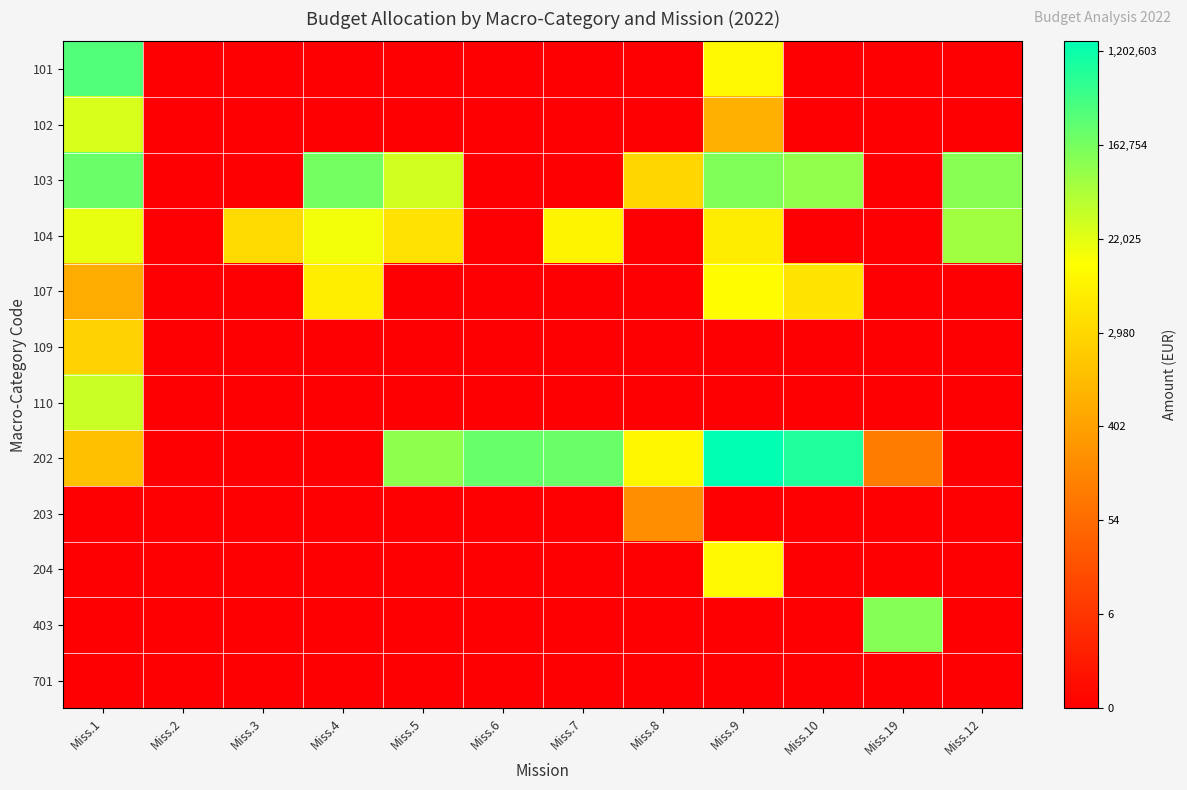

Reading left to right, transcribe all the data shown in this chart.

101: Miss.1=12.7	Miss.2=0.0	Miss.3=0.0	Miss.4=0.0	Miss.5=0.0	Miss.6=0.0	Miss.7=0.0	Miss.8=0.0	Miss.9=9.2	Miss.10=0.0	Miss.19=0.0	Miss.12=0.0
102: Miss.1=10.2	Miss.2=0.0	Miss.3=0.0	Miss.4=0.0	Miss.5=0.0	Miss.6=0.0	Miss.7=0.0	Miss.8=0.0	Miss.9=6.6	Miss.10=0.0	Miss.19=0.0	Miss.12=0.0
103: Miss.1=12.2	Miss.2=0.0	Miss.3=0.0	Miss.4=12.0	Miss.5=10.3	Miss.6=0.0	Miss.7=0.0	Miss.8=8.0	Miss.9=11.8	Miss.10=11.5	Miss.19=0.0	Miss.12=11.7
104: Miss.1=9.9	Miss.2=0.0	Miss.3=8.1	Miss.4=9.7	Miss.5=8.4	Miss.6=0.0	Miss.7=9.0	Miss.8=0.0	Miss.9=8.8	Miss.10=0.0	Miss.19=0.0	Miss.12=11.2
107: Miss.1=6.4	Miss.2=0.0	Miss.3=0.0	Miss.4=8.8	Miss.5=0.0	Miss.6=0.0	Miss.7=0.0	Miss.8=0.0	Miss.9=9.4	Miss.10=8.5	Miss.19=0.0	Miss.12=0.0
109: Miss.1=7.8	Miss.2=0.0	Miss.3=0.0	Miss.4=0.0	Miss.5=0.0	Miss.6=0.0	Miss.7=0.0	Miss.8=0.0	Miss.9=0.0	Miss.10=0.0	Miss.19=0.0	Miss.12=0.0
110: Miss.1=10.4	Miss.2=0.0	Miss.3=0.0	Miss.4=0.0	Miss.5=0.0	Miss.6=0.0	Miss.7=0.0	Miss.8=0.0	Miss.9=0.0	Miss.10=0.0	Miss.19=0.0	Miss.12=0.0
202: Miss.1=7.1	Miss.2=0.0	Miss.3=0.0	Miss.4=0.0	Miss.5=11.5	Miss.6=12.3	Miss.7=12.2	Miss.8=9.2	Miss.9=14.2	Miss.10=13.6	Miss.19=4.6	Miss.12=0.0
203: Miss.1=0.0	Miss.2=0.0	Miss.3=0.0	Miss.4=0.0	Miss.5=0.0	Miss.6=0.0	Miss.7=0.0	Miss.8=5.3	Miss.9=0.0	Miss.10=0.0	Miss.19=0.0	Miss.12=0.0
204: Miss.1=0.0	Miss.2=0.0	Miss.3=0.0	Miss.4=0.0	Miss.5=0.0	Miss.6=0.0	Miss.7=0.0	Miss.8=0.0	Miss.9=9.2	Miss.10=0.0	Miss.19=0.0	Miss.12=0.0
403: Miss.1=0.0	Miss.2=0.0	Miss.3=0.0	Miss.4=0.0	Miss.5=0.0	Miss.6=0.0	Miss.7=0.0	Miss.8=0.0	Miss.9=0.0	Miss.10=0.0	Miss.19=11.7	Miss.12=0.0
701: Miss.1=0.0	Miss.2=0.0	Miss.3=0.0	Miss.4=0.0	Miss.5=0.0	Miss.6=0.0	Miss.7=0.0	Miss.8=0.0	Miss.9=0.0	Miss.10=0.0	Miss.19=0.0	Miss.12=0.0